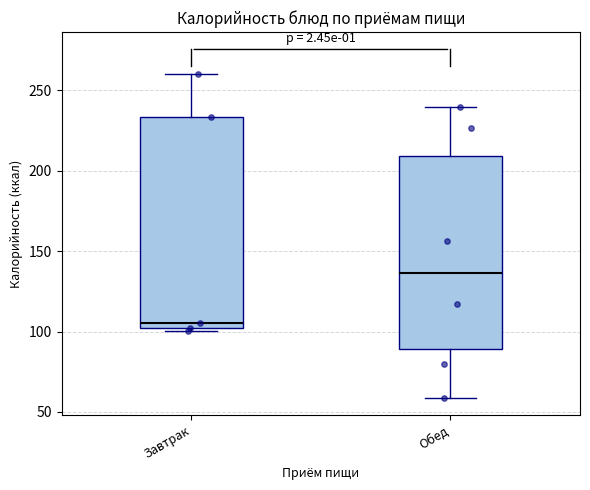

Where does the lower whisker of the box for Обед end on the y-axis? The values are not printed on the chart, so give them approximately, as read against the axis.

60